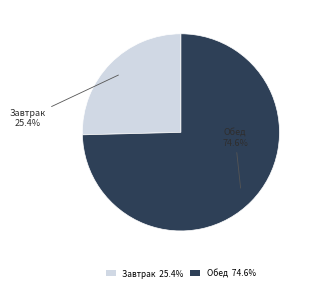

To the nearest percent, what is the combined percentage of Обед and Завтрак?

100%